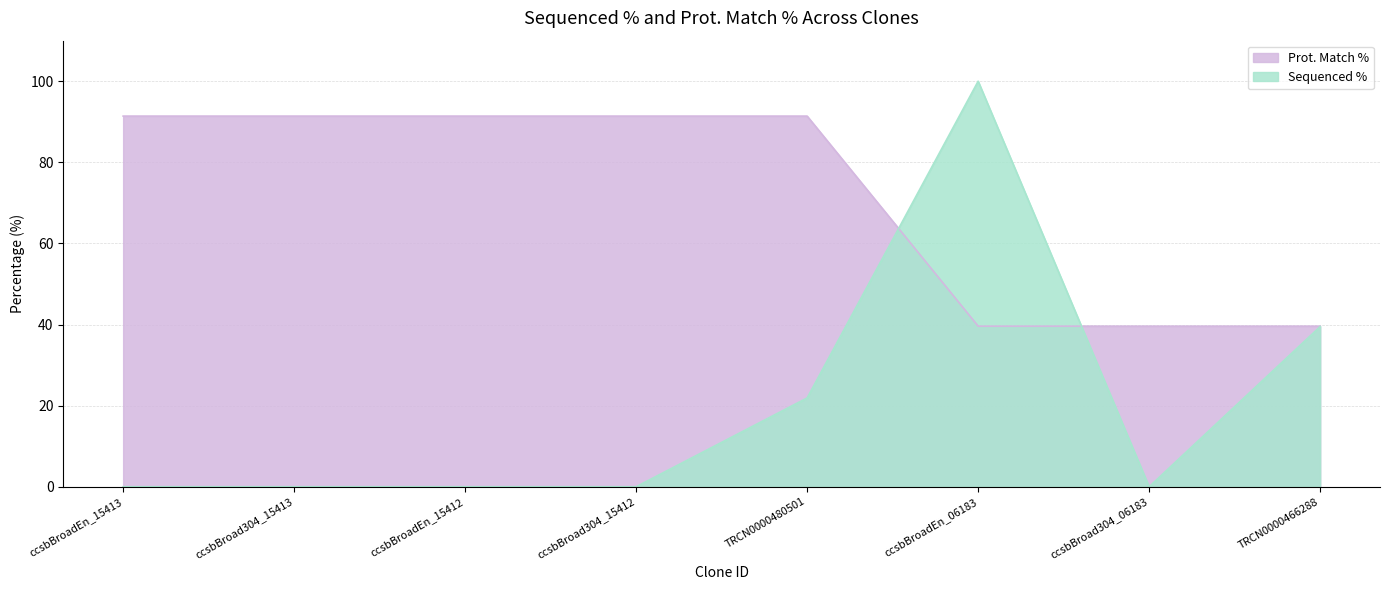

How many values in Sequenced % are above zero?

3